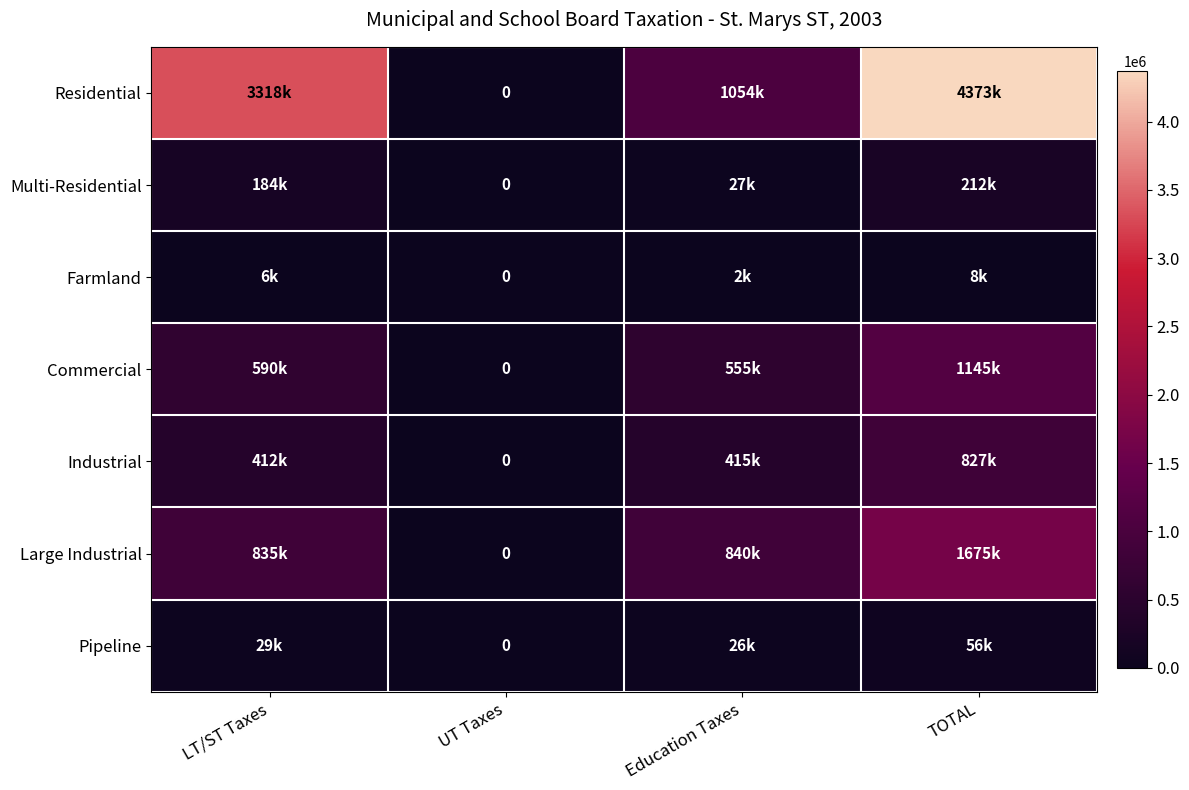

How many positive values does the Pipeline series have?

3